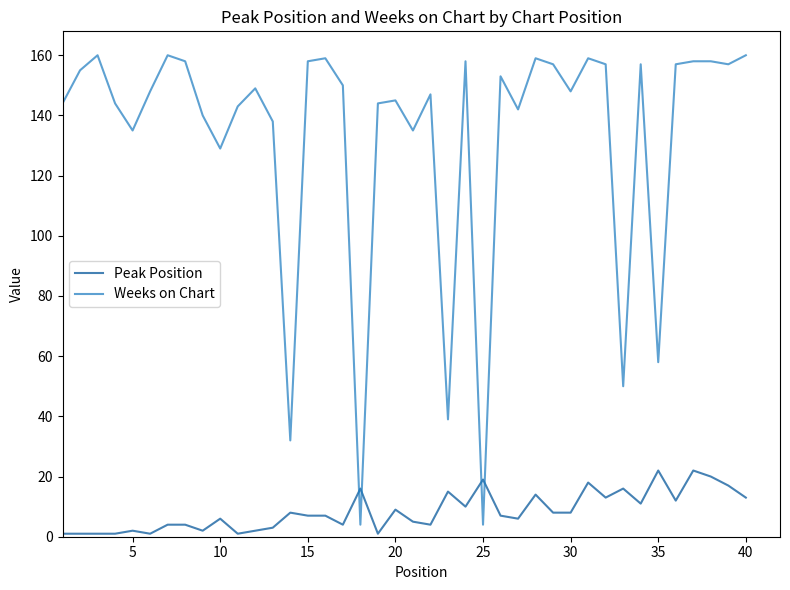

What is the minimum value for Weeks on Chart?

4